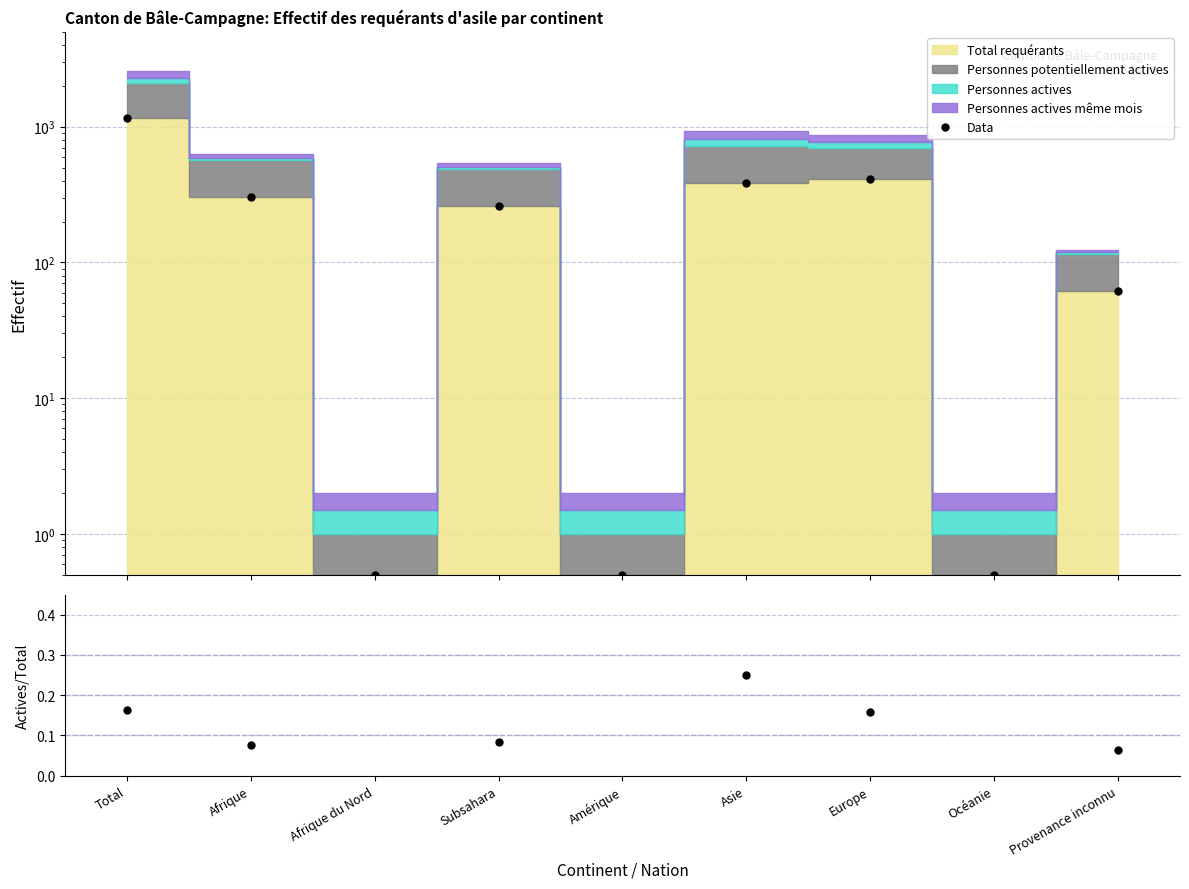

How many data points in Data are less than 262?

4